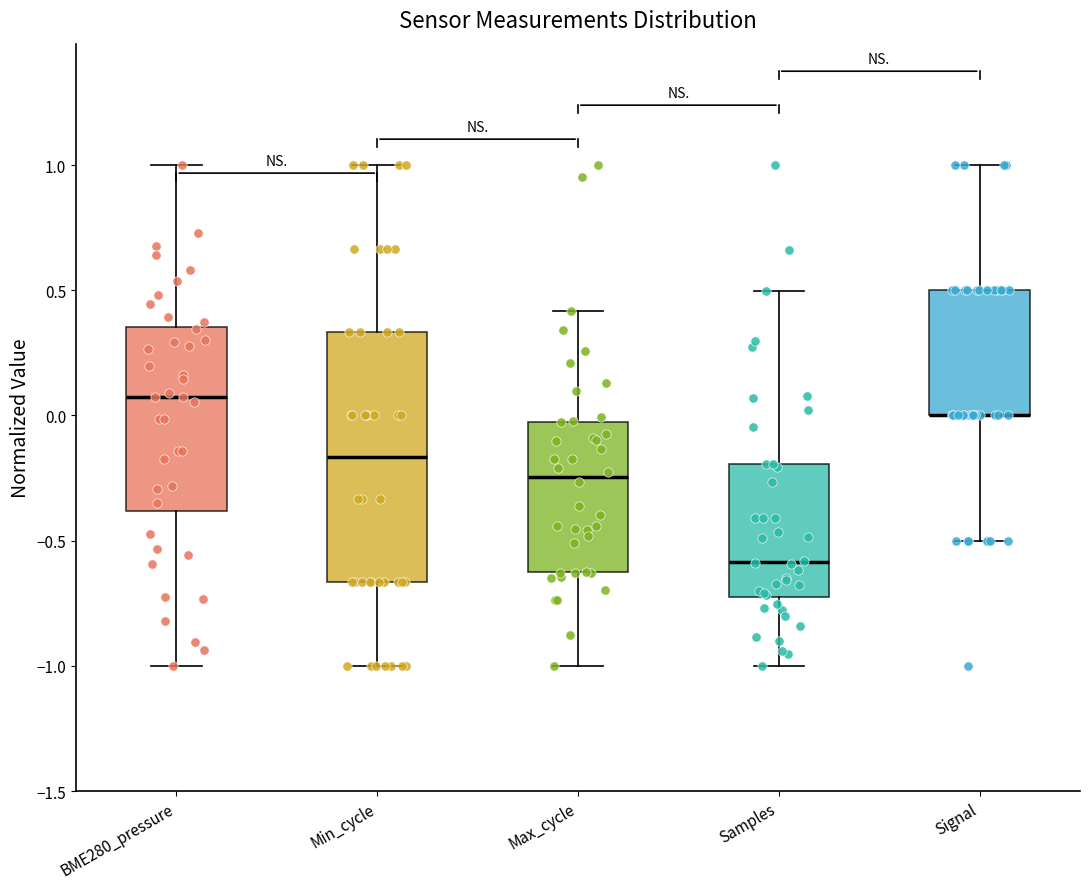

Comparing the boxes themselves (not the whiskers), which one is the tallest?

Min_cycle